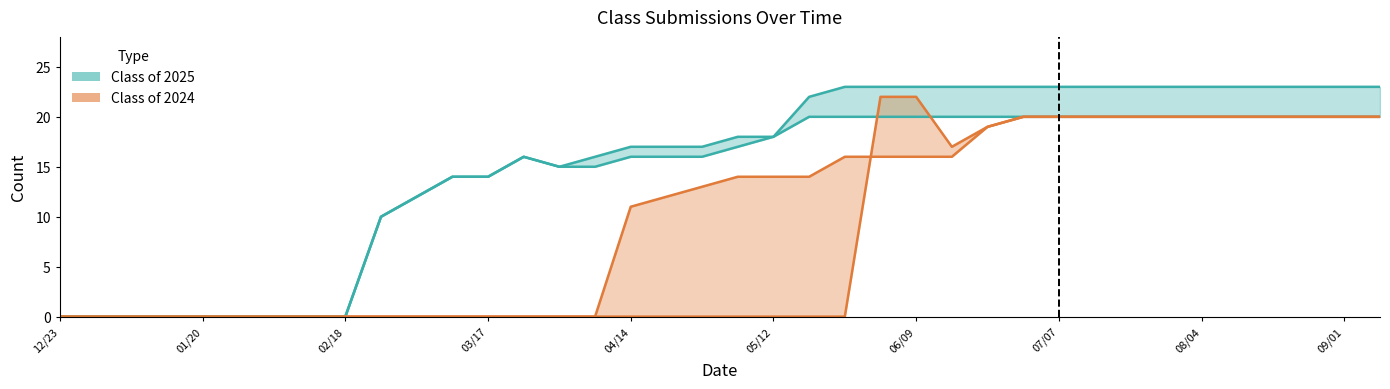

Where is the first local maximum for Class of 2025 Submitted?

03/24